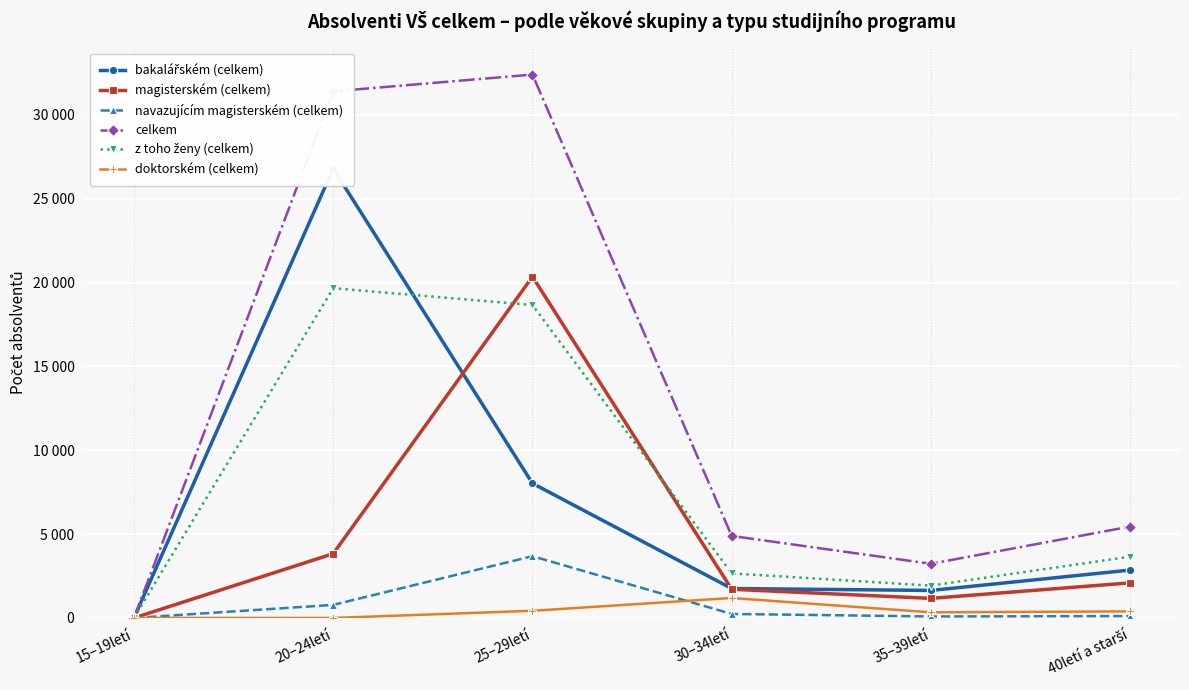

Where is the first local minimum for bakalářském (celkem)?

35–39letí